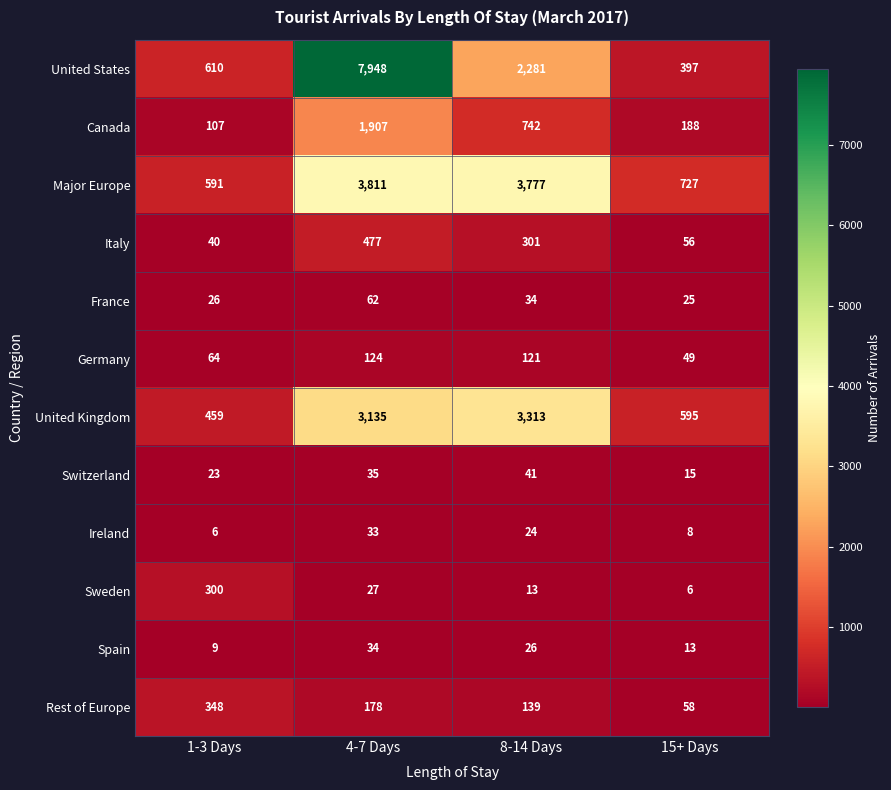

Which series has the largest total across all categories?

United States